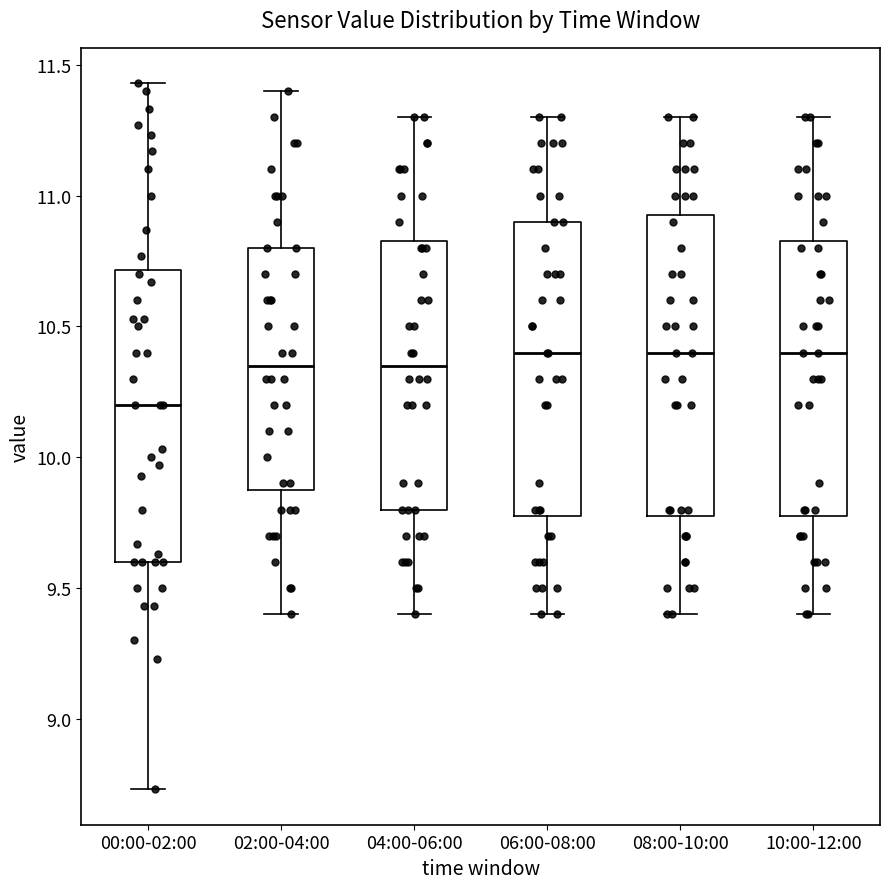

Where does the upper whisker of the box for 00:00-02:00 end on the y-axis? The values are not printed on the chart, so give them approximately, as read against the axis.

11.45